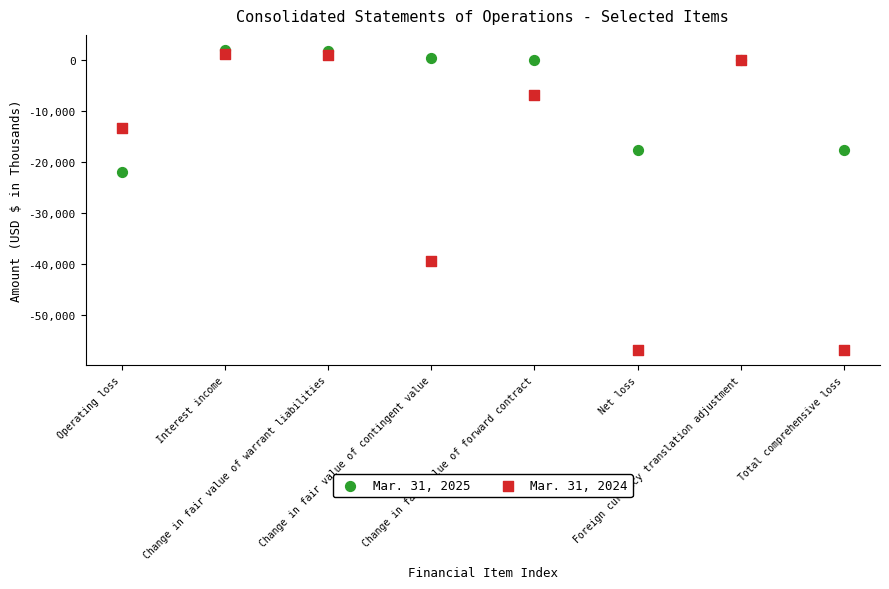

Across all series, what Y value is closest to -27407?

-21889